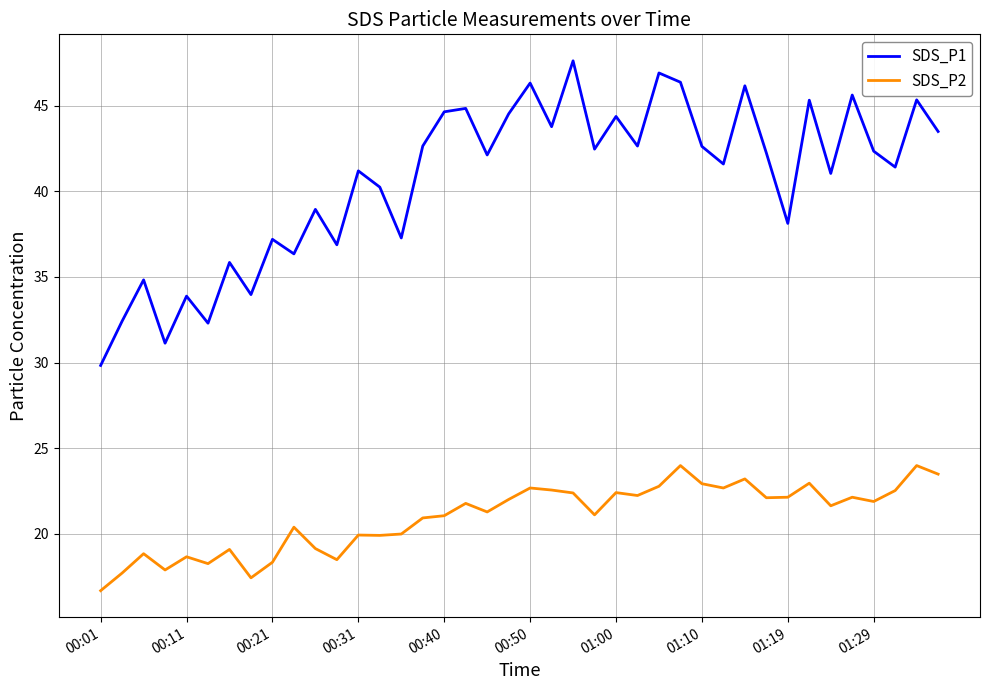

What are all the series names shown in the legend?

SDS_P1, SDS_P2